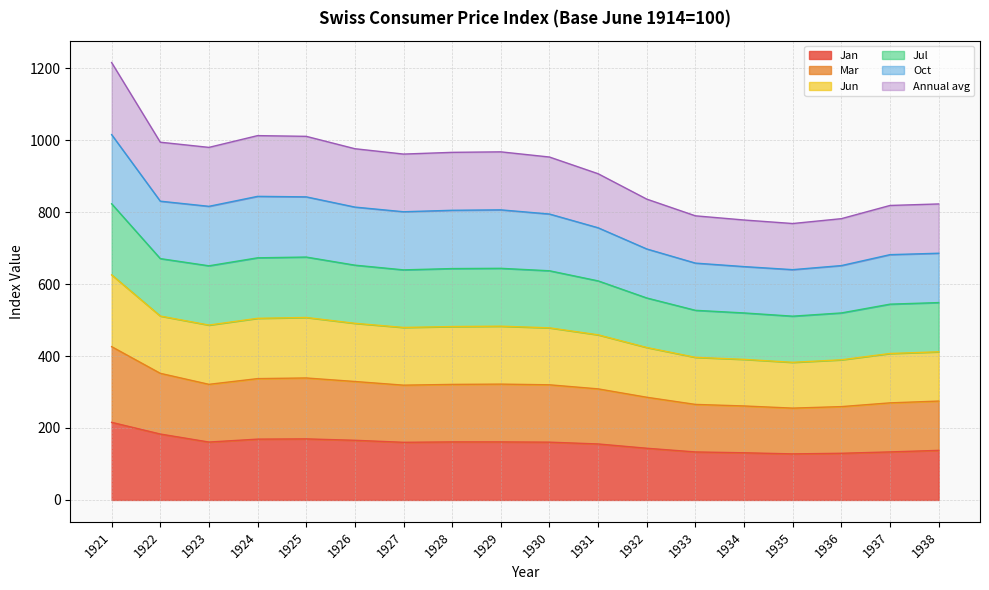

Between 1930 and 1936, which series saw the biggest shift?

Jun